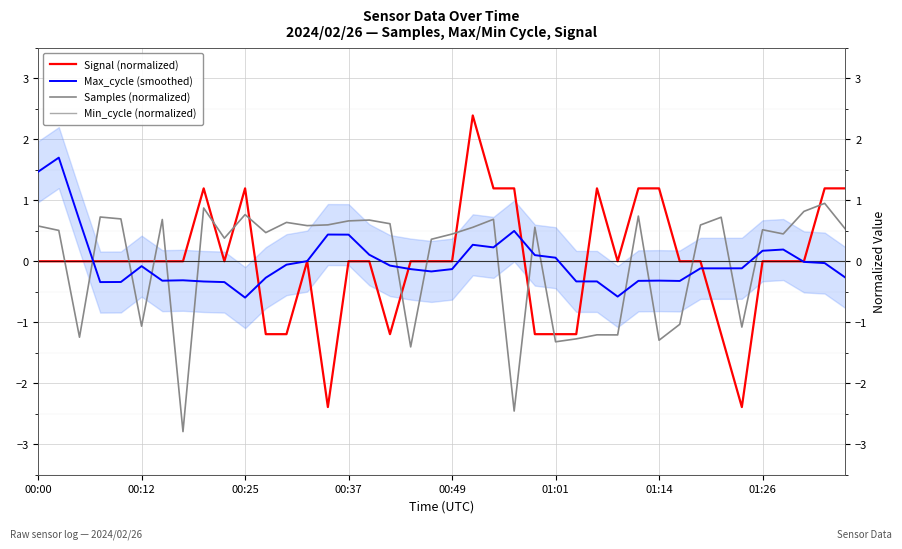

True or false: Max_cycle (smoothed) and Samples (normalized) intersect in this chart.

True